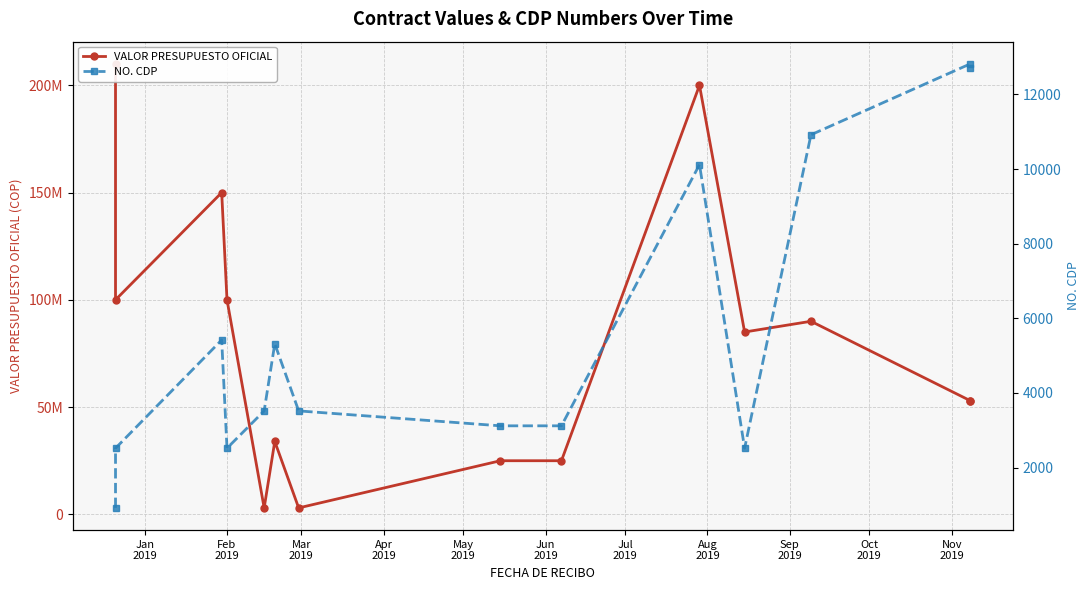

Does the chart display data point markers on the line(s)?

Yes